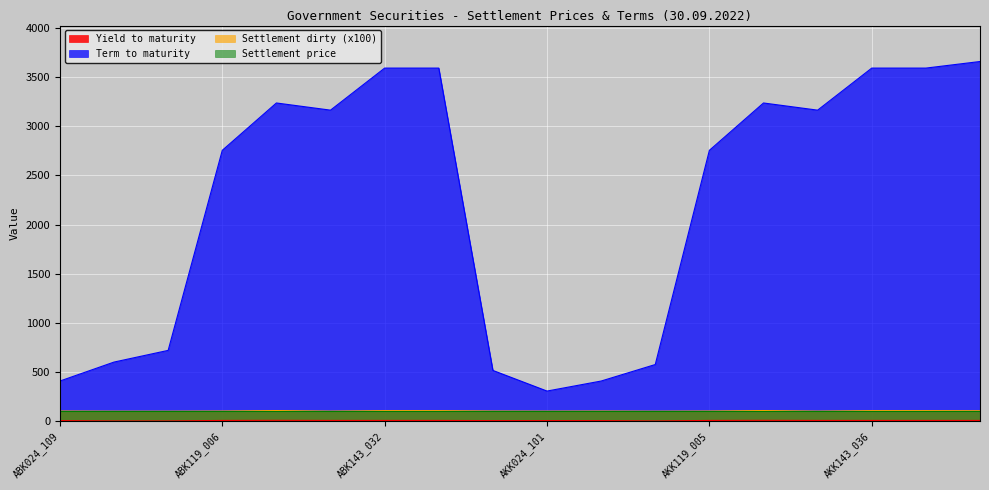

At which category is the sum across all series the highest?

AKK143_061